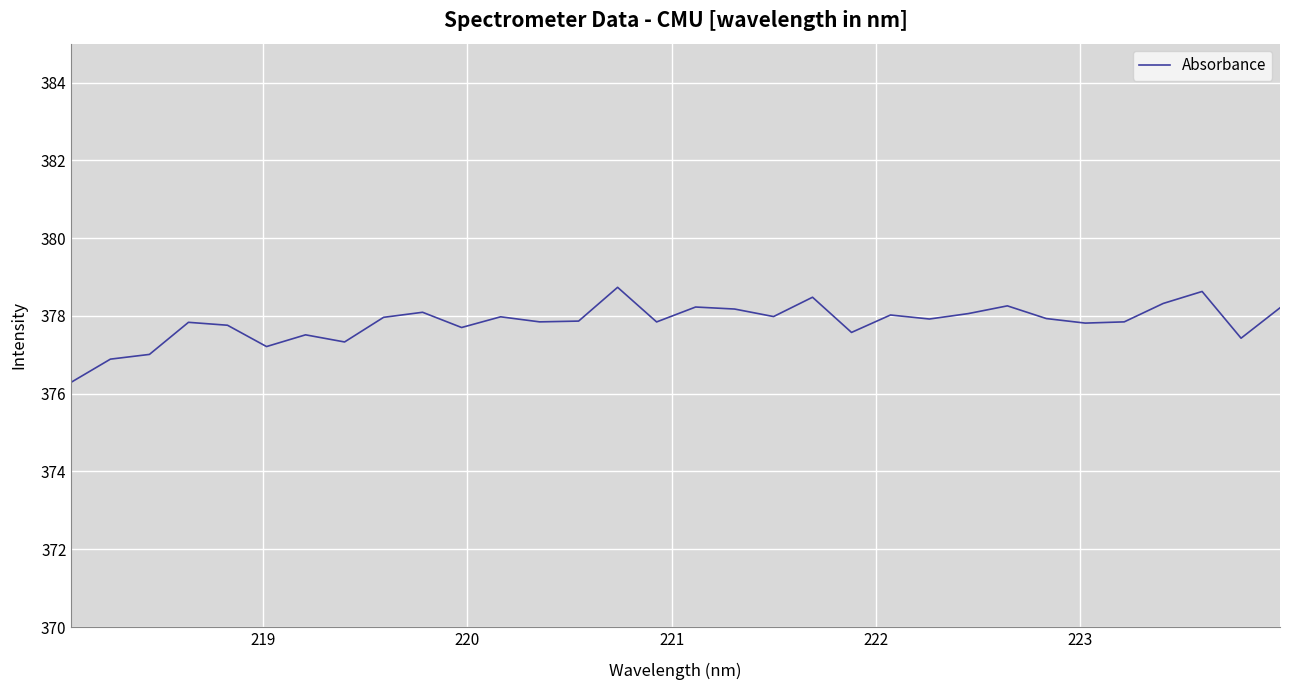

What is the maximum value shown in the chart?

378.7